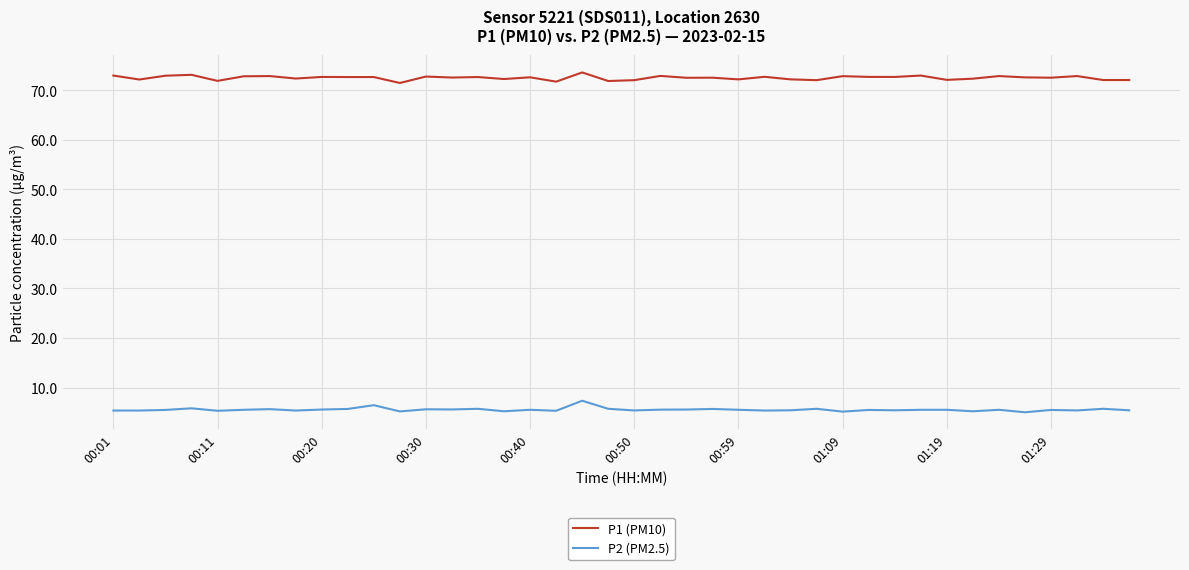

Which series has the largest total across all categories?

P1 (PM10)